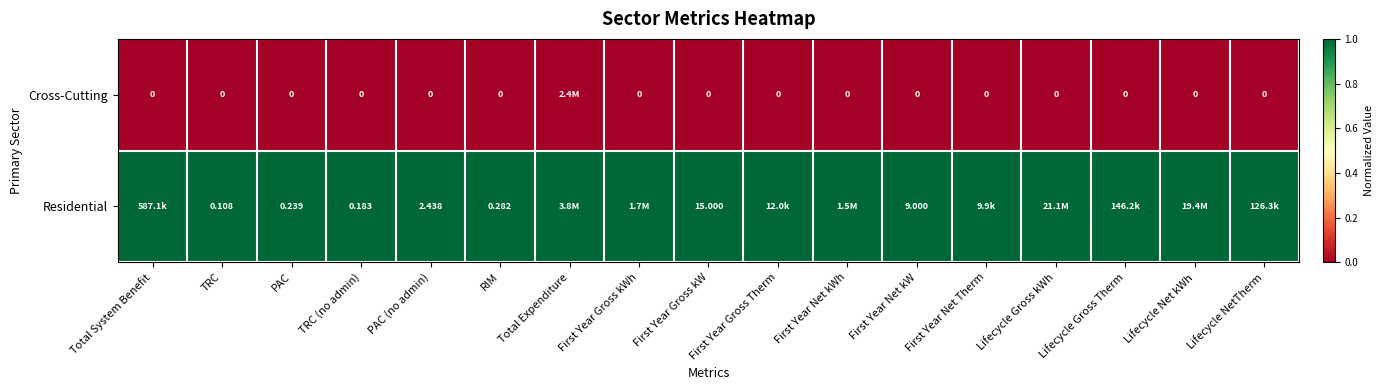

At First Year Net kW, list the series in order from smallest to largest.

Cross-Cutting, Residential